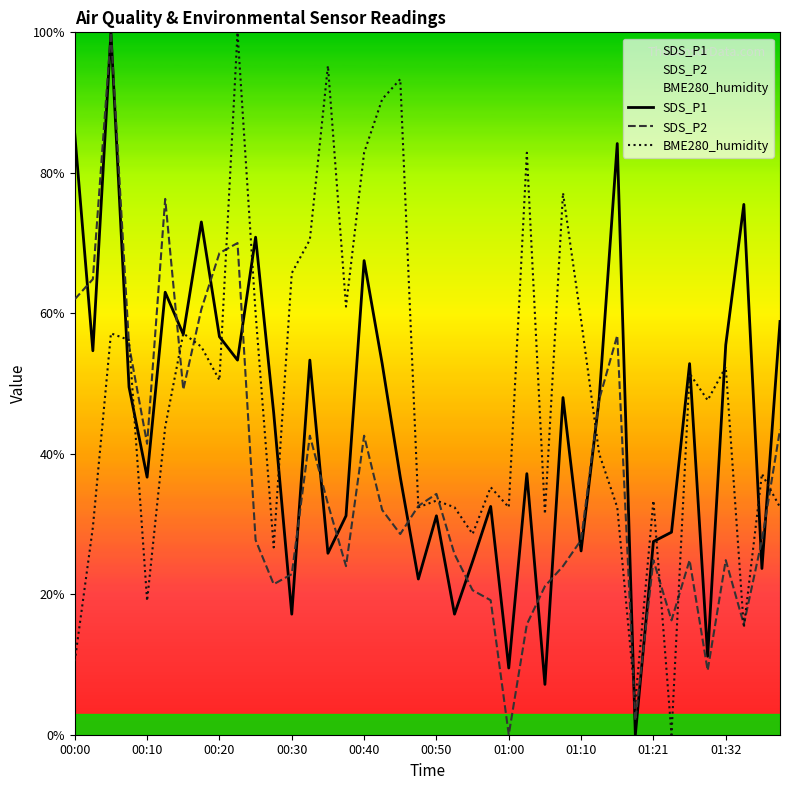

List the series in order of their peak value, highest first.

SDS_P1, SDS_P2, BME280_humidity